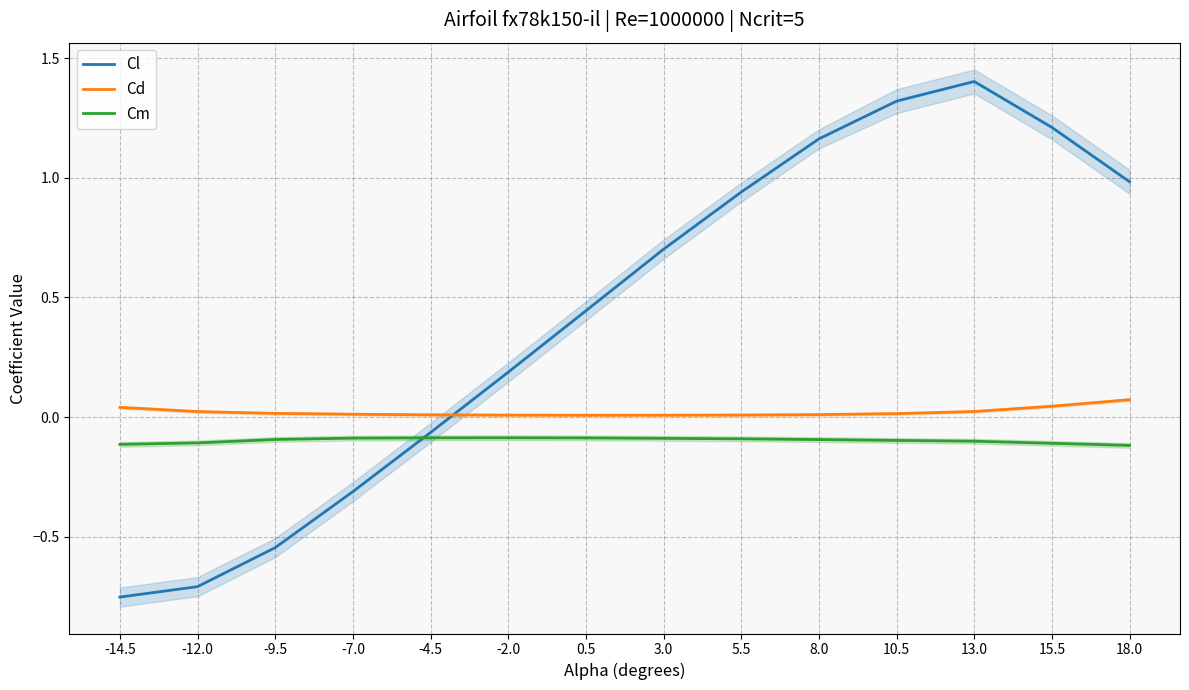

Reading right to left, transcribe all the data shown in this chart.

Cl: 18.0=1.0	15.5=1.2	13.0=1.4	10.5=1.3	8.0=1.2	5.5=0.9	3.0=0.7	0.5=0.4	-2.0=0.2	-4.5=-0.1	-7.0=-0.3	-9.5=-0.5	-12.0=-0.7	-14.5=-0.8
Cd: 18.0=0.1	15.5=0.0	13.0=0.0	10.5=0.0	8.0=0.0	5.5=0.0	3.0=0.0	0.5=0.0	-2.0=0.0	-4.5=0.0	-7.0=0.0	-9.5=0.0	-12.0=0.0	-14.5=0.0
Cm: 18.0=-0.1	15.5=-0.1	13.0=-0.1	10.5=-0.1	8.0=-0.1	5.5=-0.1	3.0=-0.1	0.5=-0.1	-2.0=-0.1	-4.5=-0.1	-7.0=-0.1	-9.5=-0.1	-12.0=-0.1	-14.5=-0.1